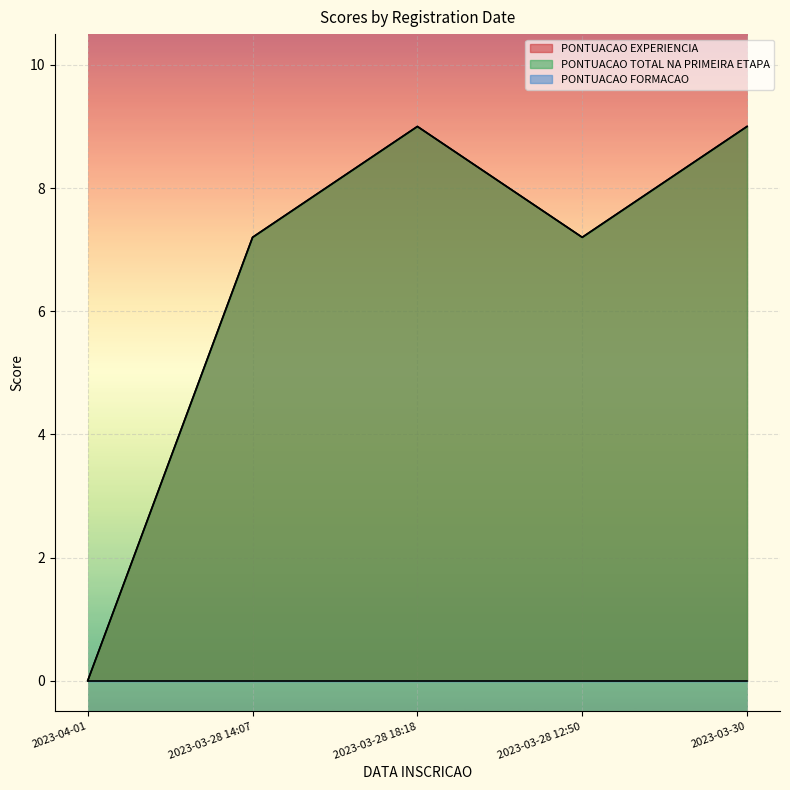

Which series has the largest total across all categories?

PONTUACAO EXPERIENCIA